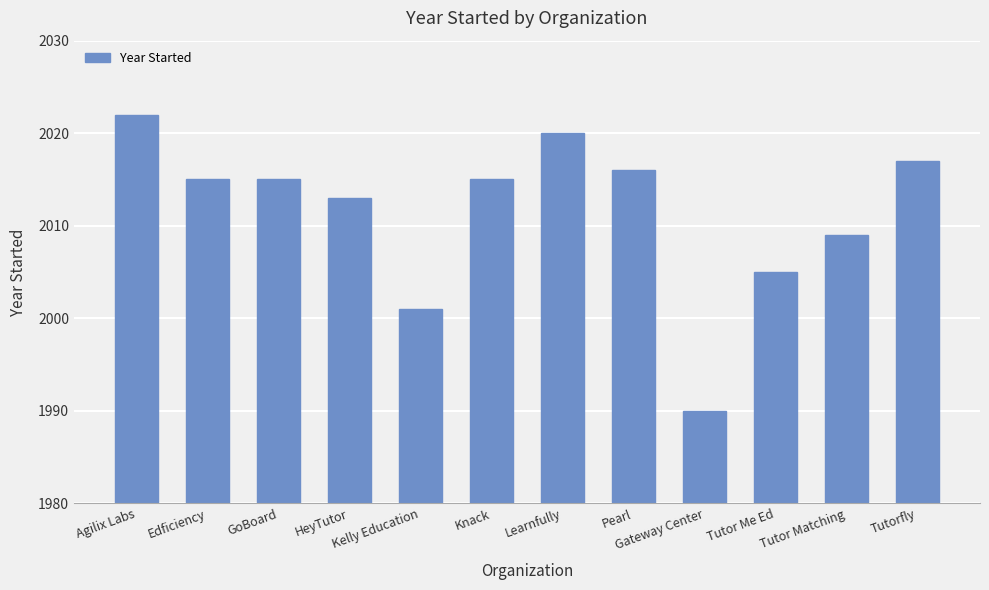

What is the label of the 1st bar from the left?

Agilix Labs